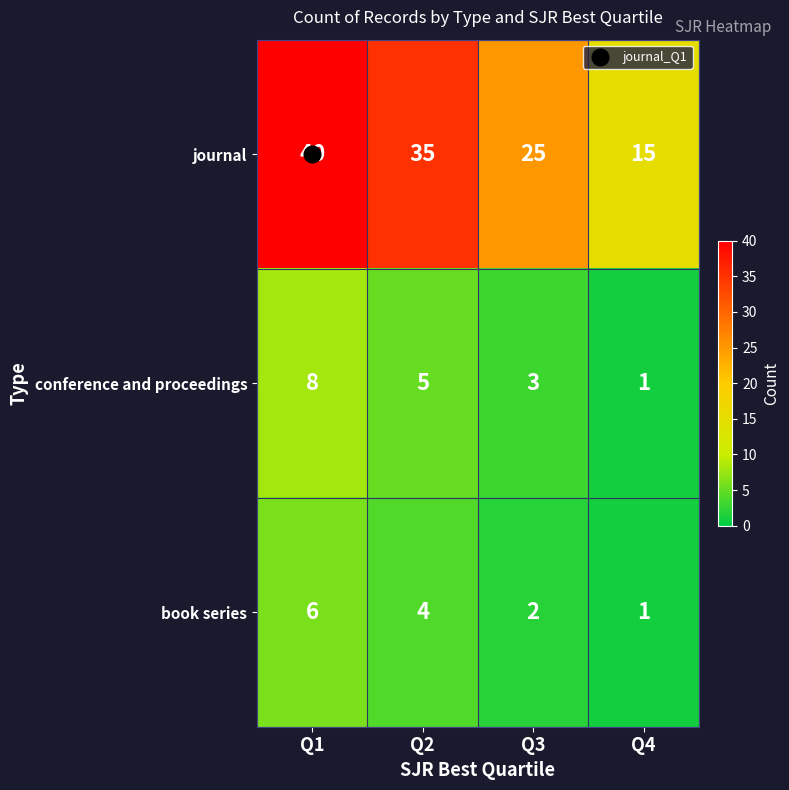

Which series has the largest total across all categories?

journal